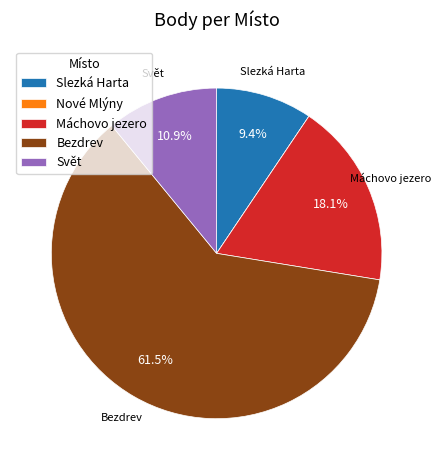

What percentage is NOT represented by Slezká Harta?

90.6%